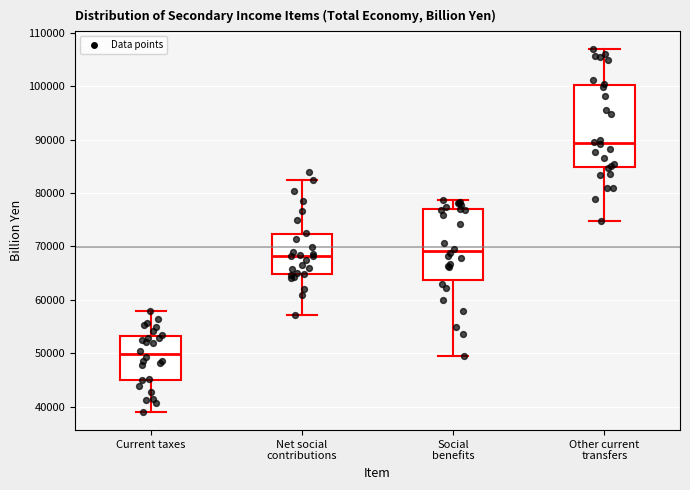

Reading left to right, read every box against the y-axis: the position of its median line, the range the box covers, and the ends of its whiskers. The values are not printed on the chart, so give them approximately, as read against the axis.

Current taxes: median 50000, box 45000 to 53000, whiskers 39000 to 58000
Net social contributions: median 68000, box 65000 to 72000, whiskers 57000 to 82000
Social benefits: median 69000, box 64000 to 77000, whiskers 50000 to 79000
Other current transfers: median 89000, box 85000 to 100000, whiskers 75000 to 107000